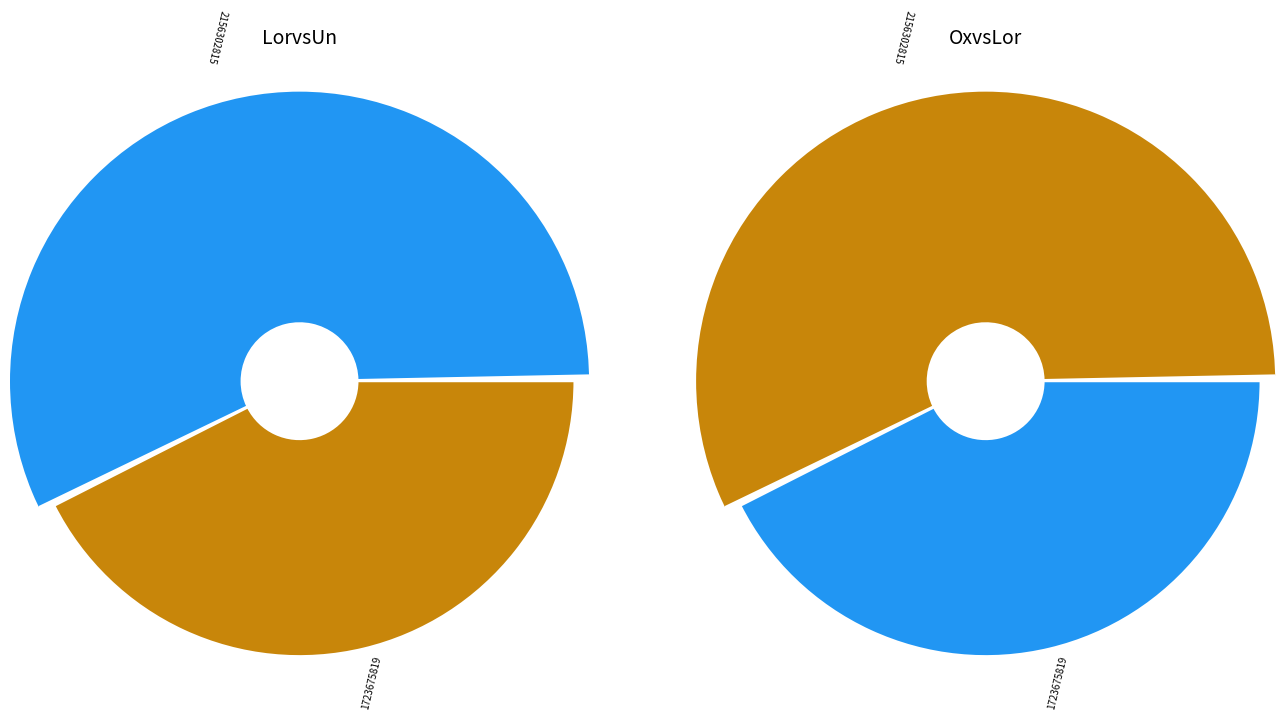

To the nearest percent, what portion does 2156302815 represent?

57%